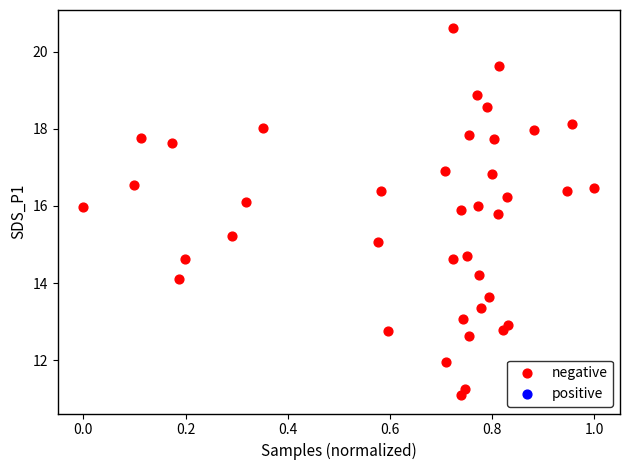

What is the range of Y values (max minus min)?

9.5